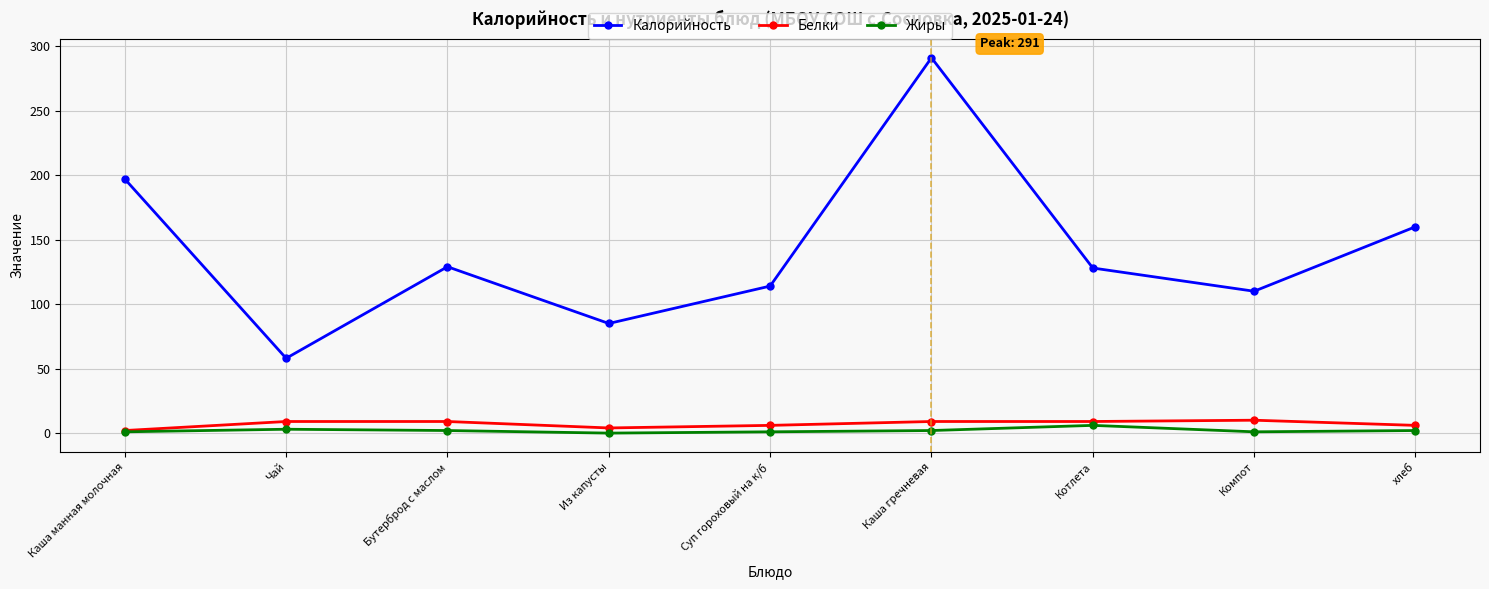

Does the chart display data point markers on the line(s)?

Yes